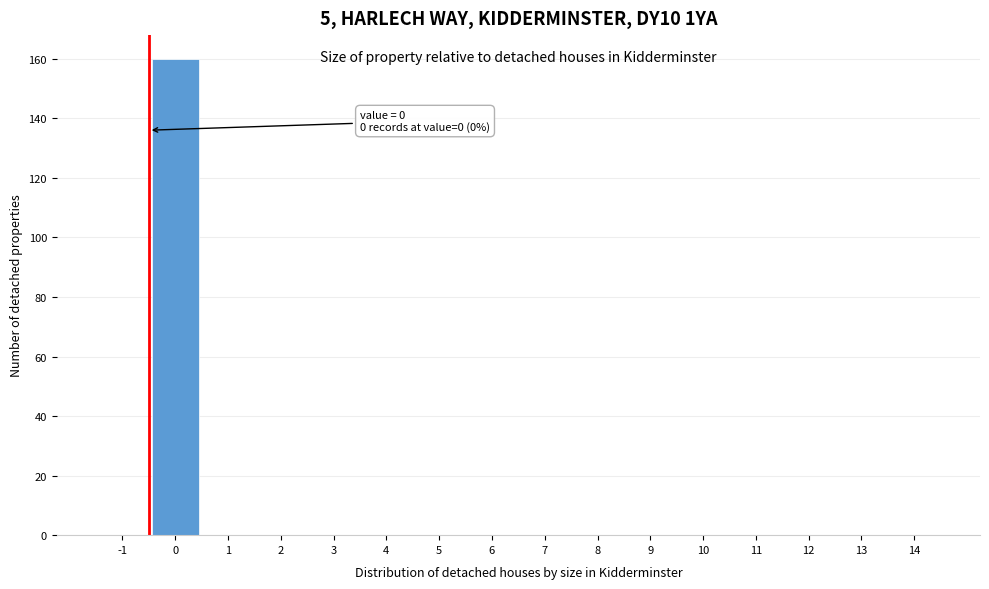

Reading left to right, what are all the values shown in this chart?

-1=0	0=160	1=0	2=0	3=0	4=0	5=0	6=0	7=0	8=0	9=0	10=0	11=0	12=0	13=0	14=0